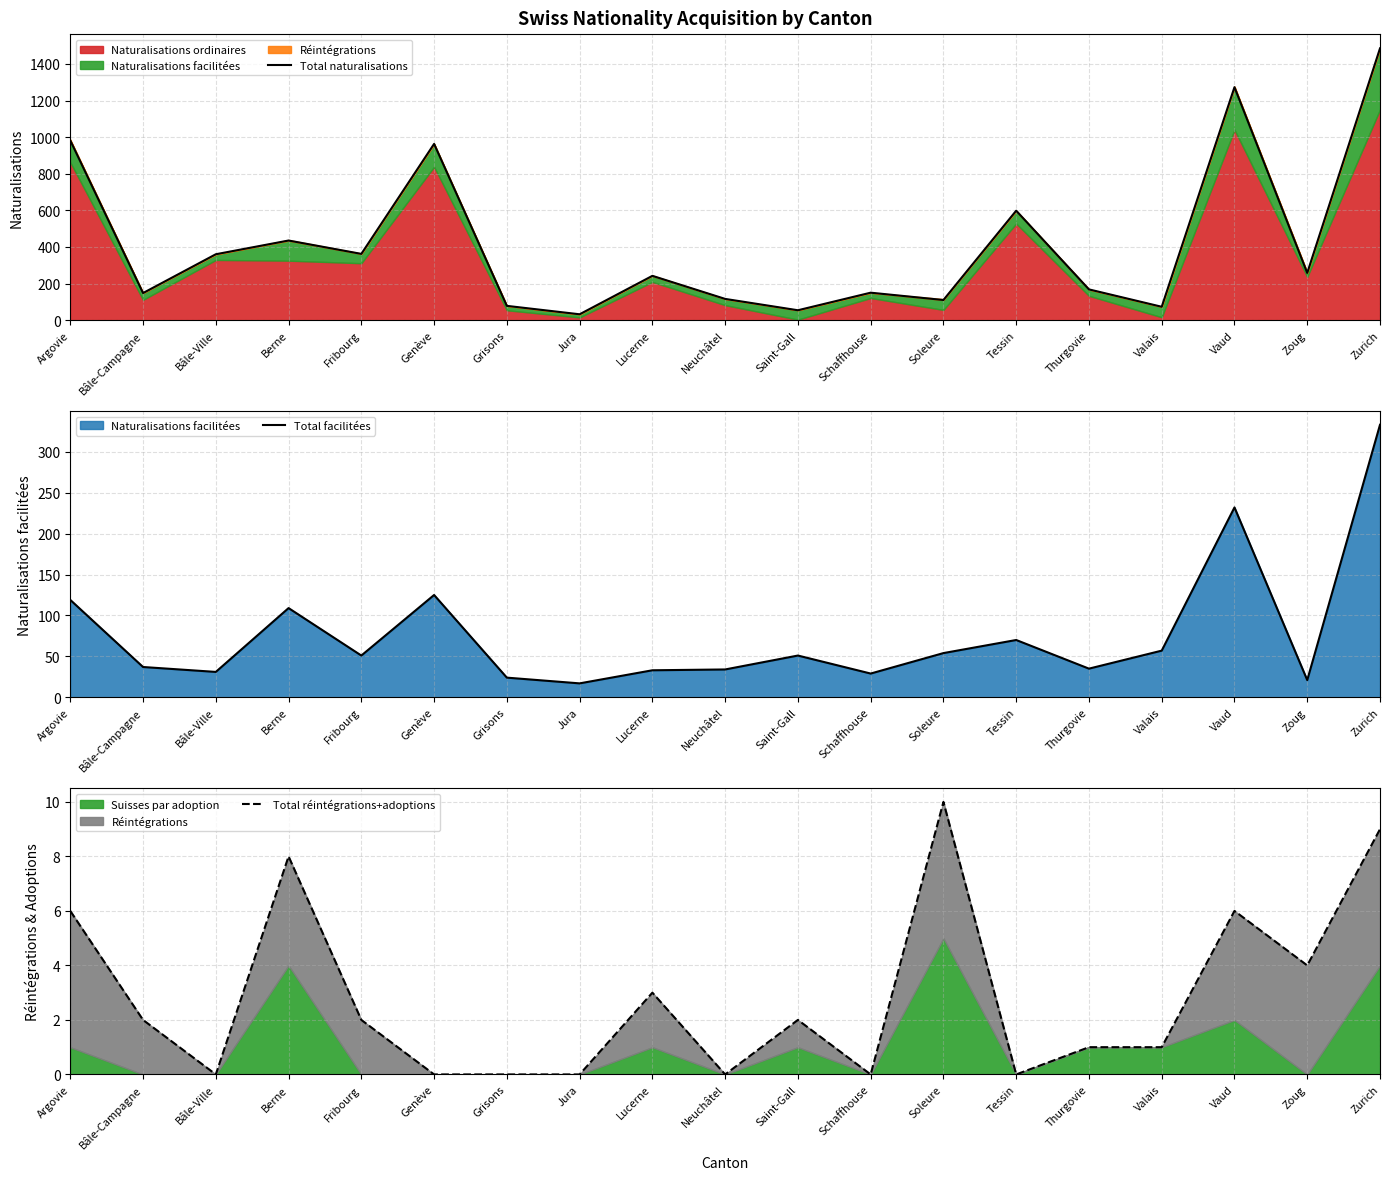

Does the chart have visible grid lines?

Yes